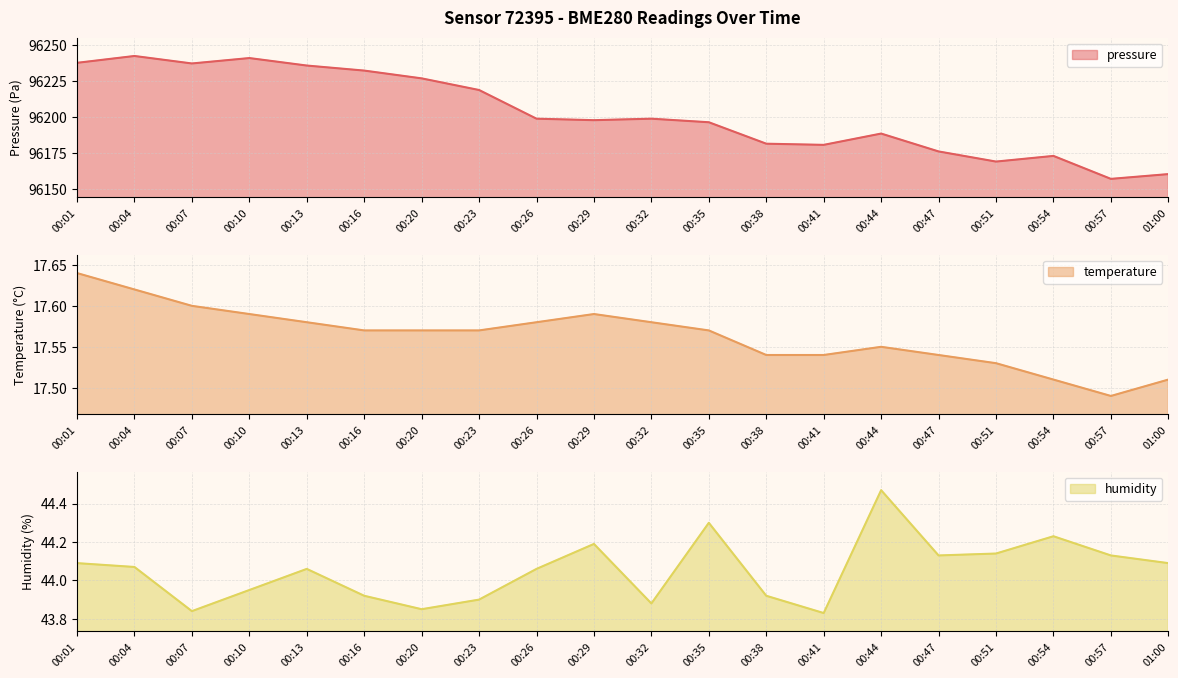

Which category has the highest value in the pressure series?

00:04